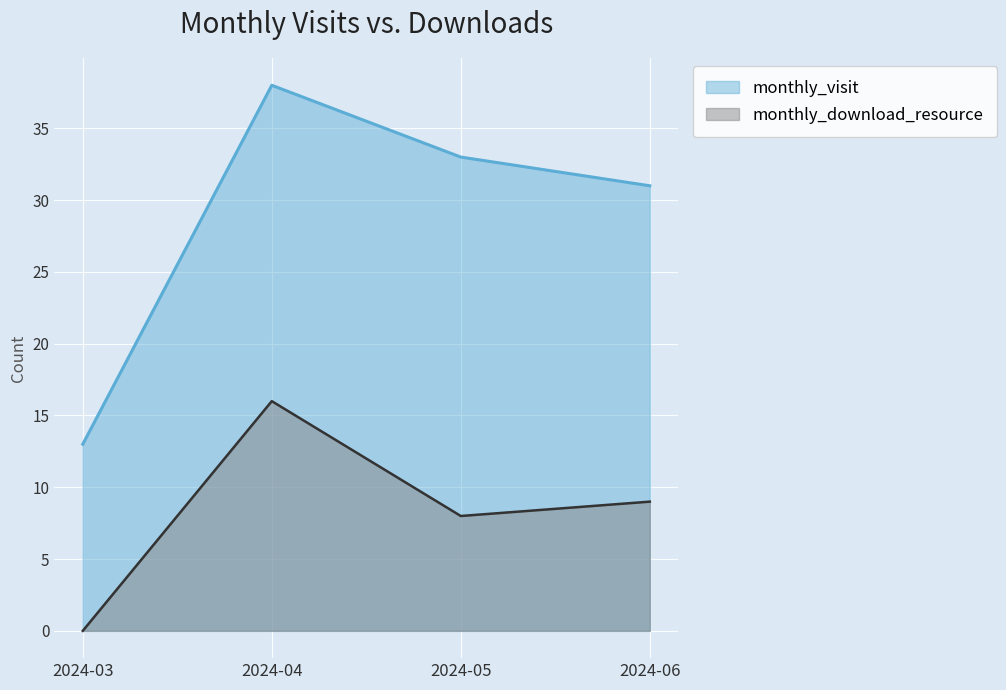

What is the average value of the monthly_visit series?

29